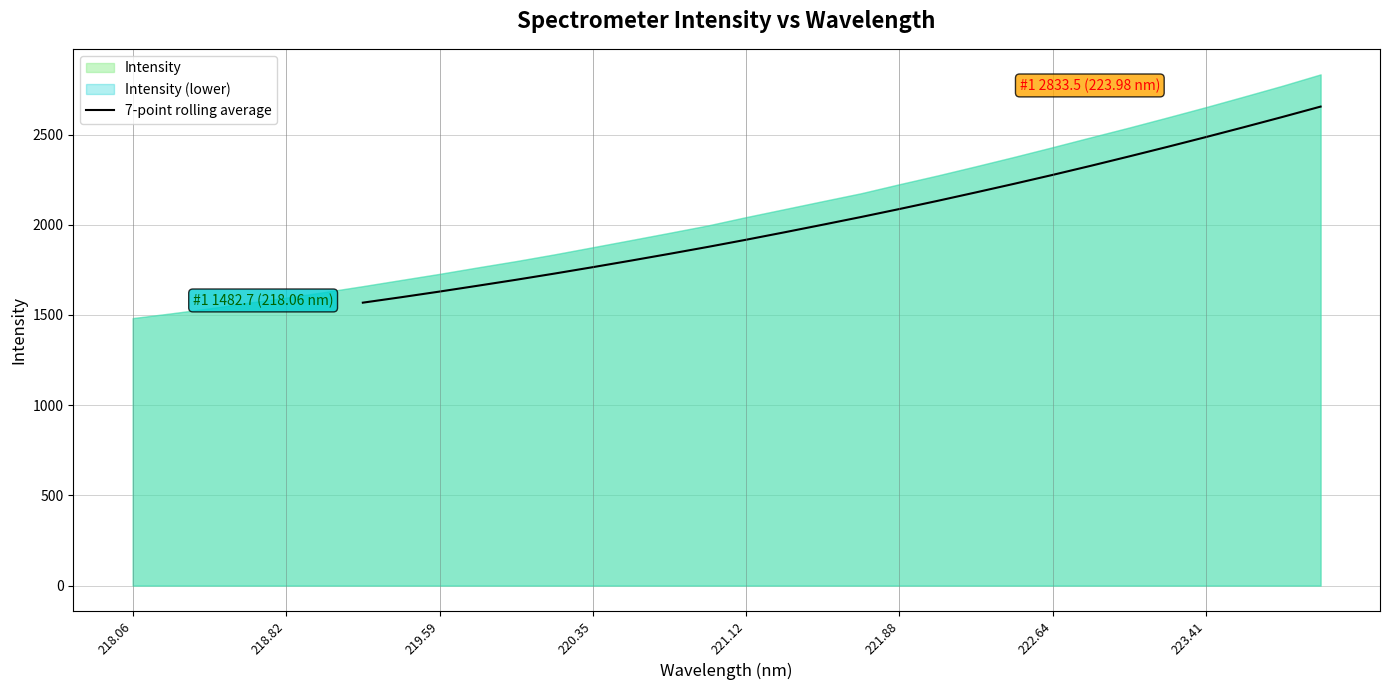

What is the minimum value for 7-point rolling average?

1568.3